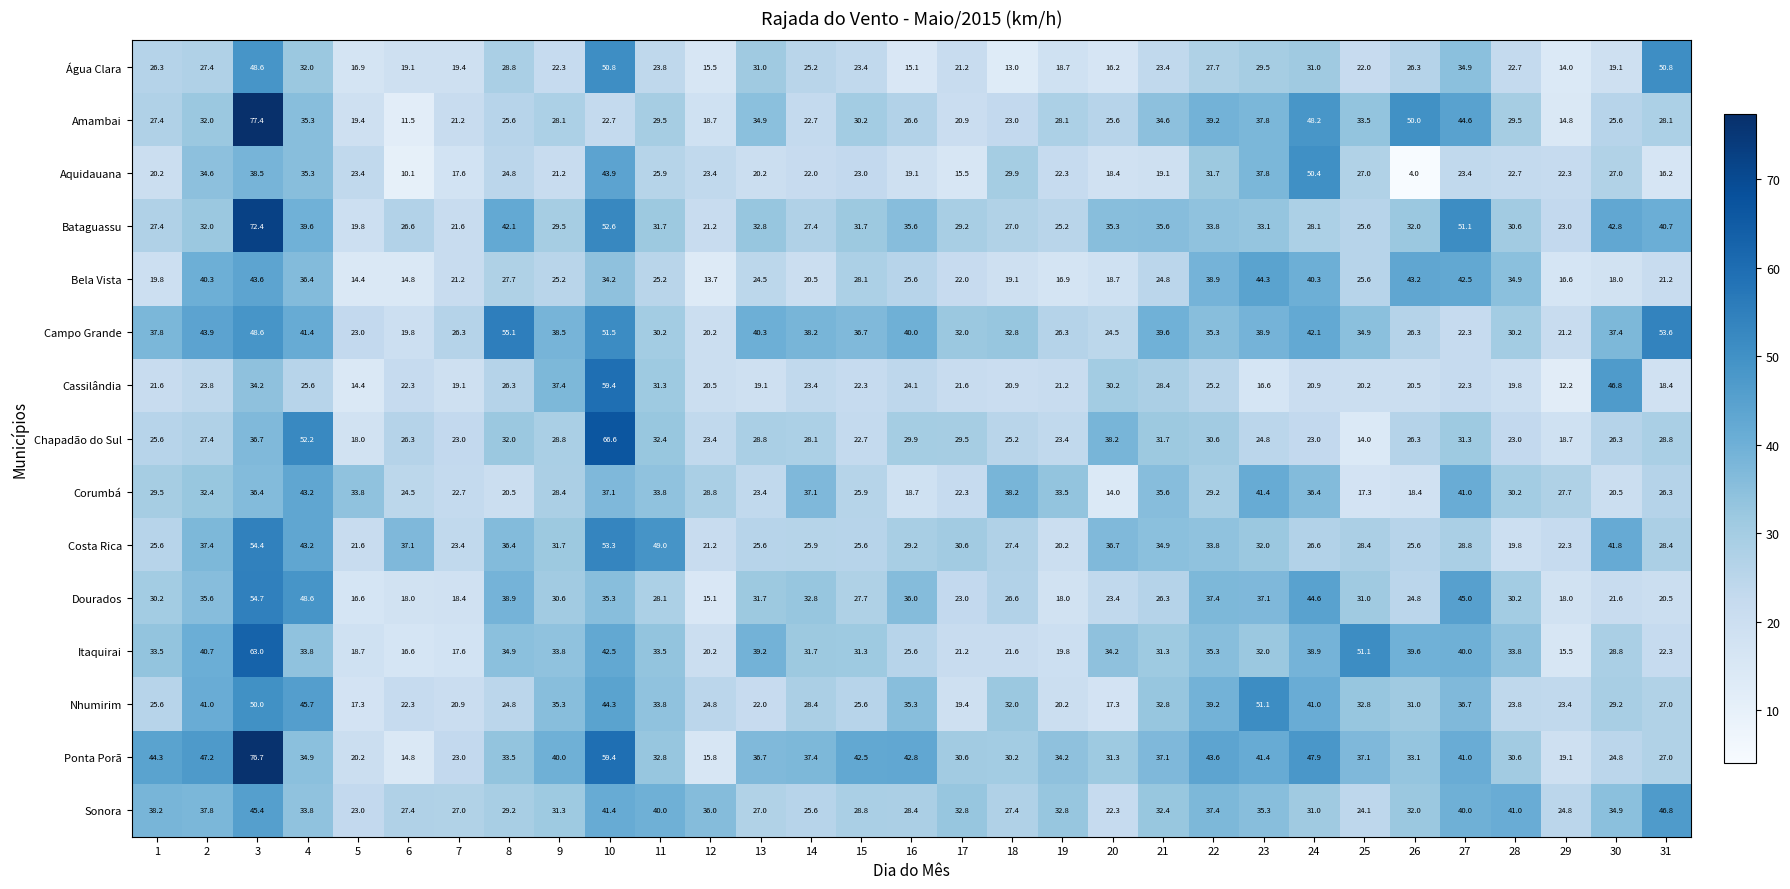

What is the total value across all series at 4?

581.0